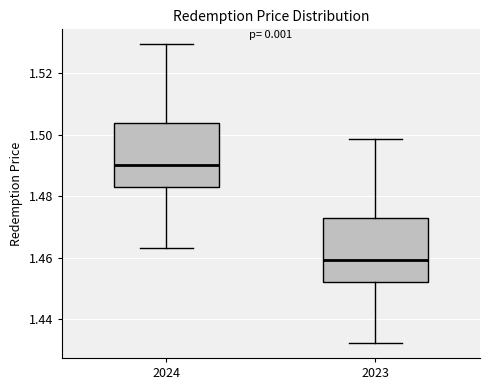

Reading left to right, read every box against the y-axis: the position of its median line, the range the box covers, and the ends of its whiskers. The values are not printed on the chart, so give them approximately, as read against the axis.

2024: median 1.490, box 1.484 to 1.504, whiskers 1.464 to 1.530
2023: median 1.460, box 1.452 to 1.472, whiskers 1.432 to 1.498